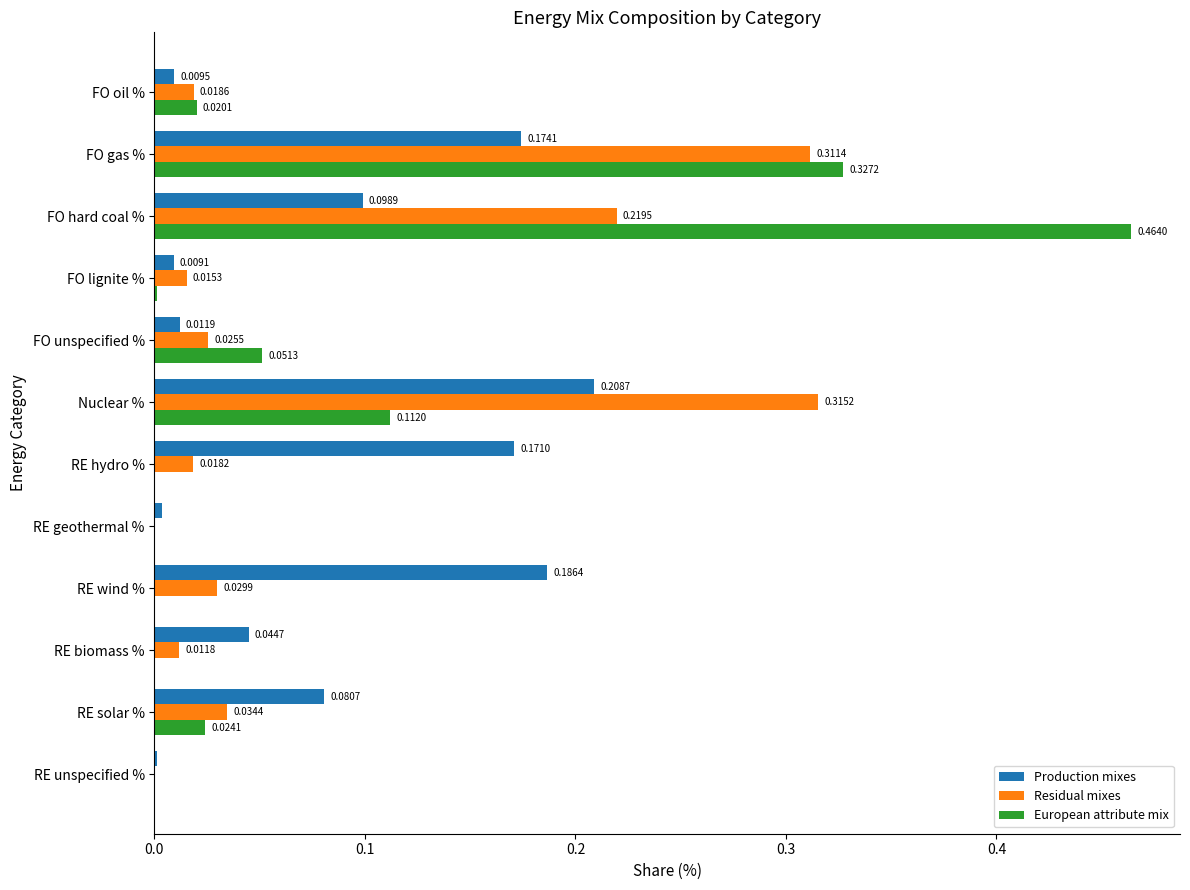

Count the number of data series in this chart.

3